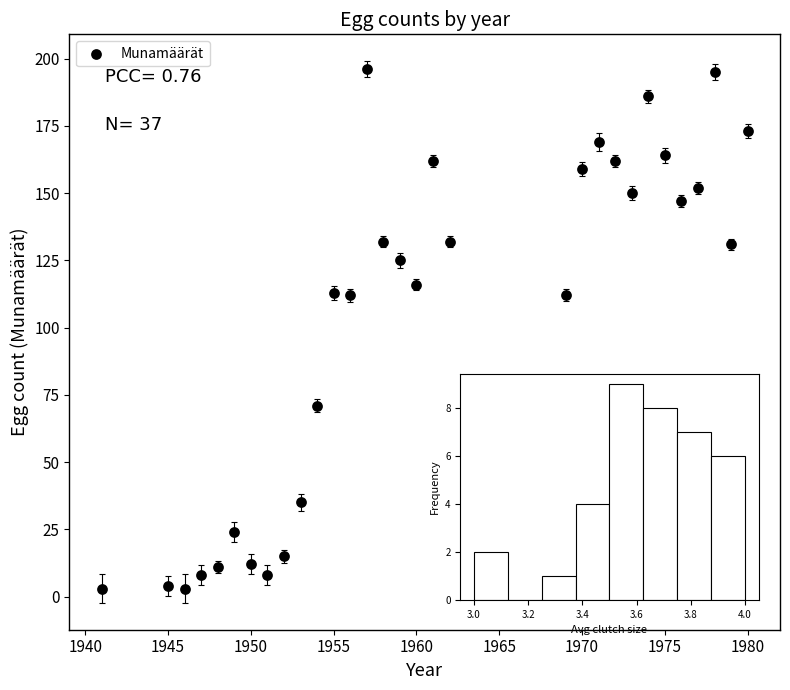

What is the range of X values (max minus min)?

39